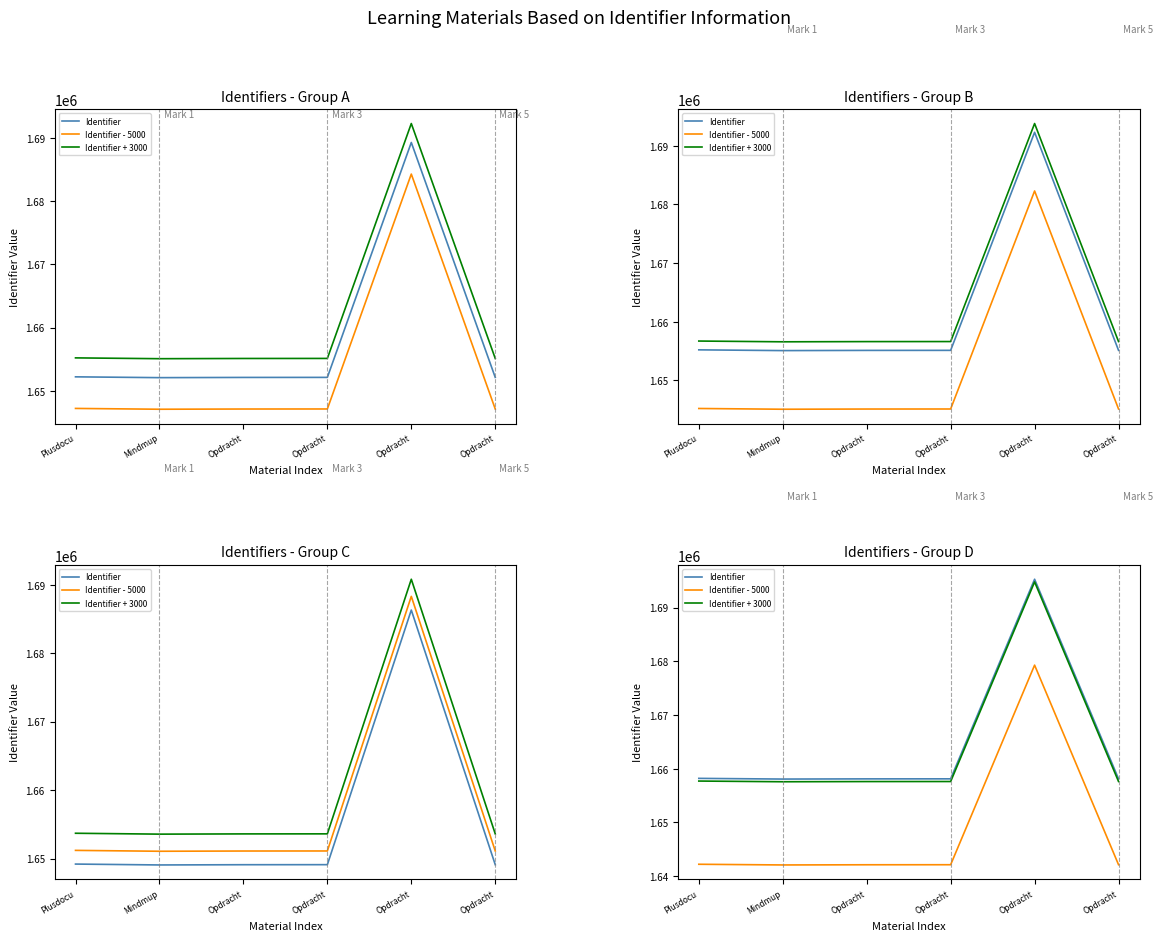

What is the average value of the Identifier + 3000 series?

1663829